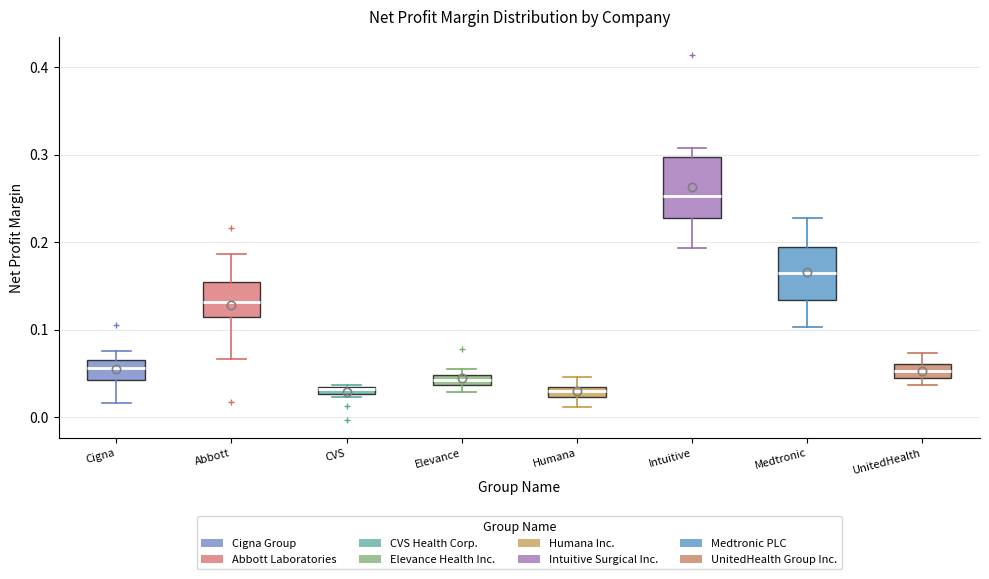

Where does the median line of the box for Intuitive sit on the y-axis? The values are not printed on the chart, so give them approximately, as read against the axis.

0.25